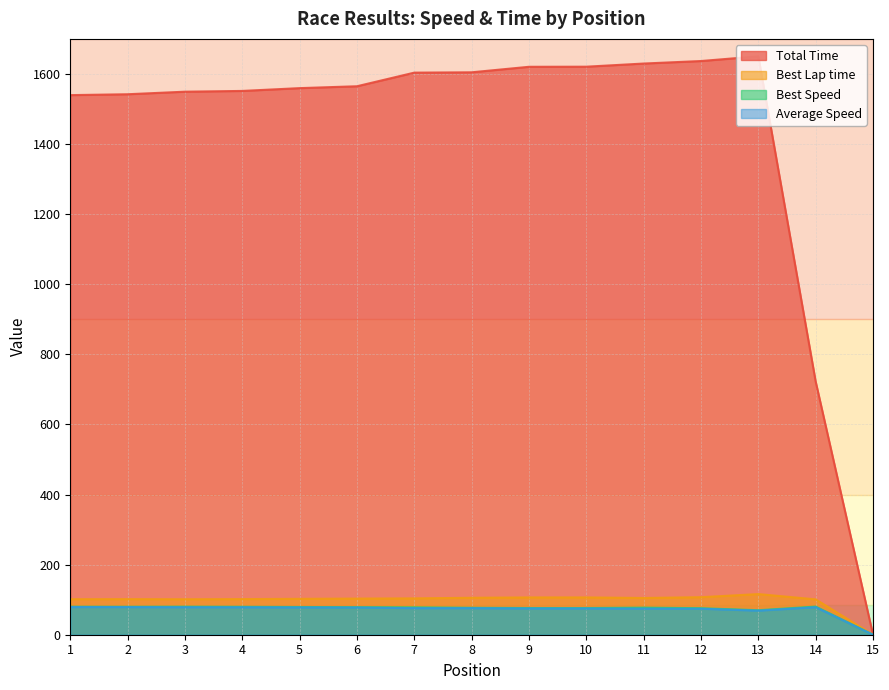

The value of Total Time at 2 is 2010.5. True or false?

False